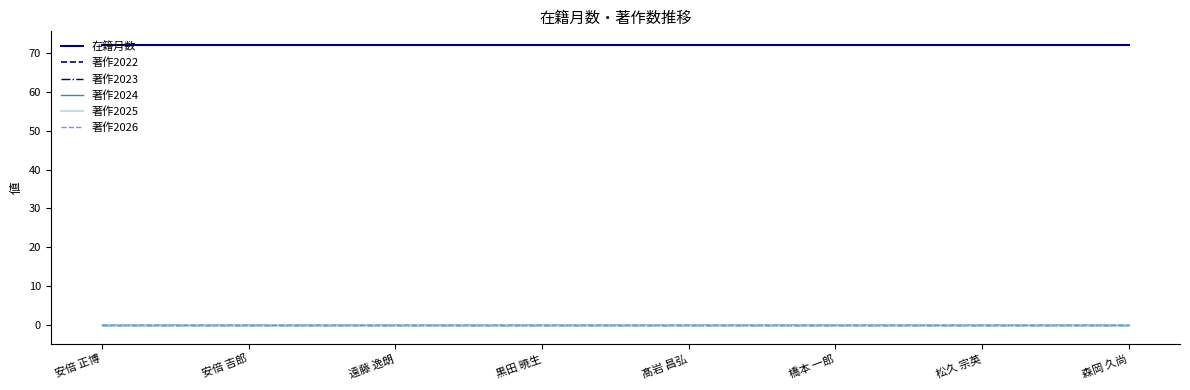

Which category has the lowest value across all series?

安倍 正博